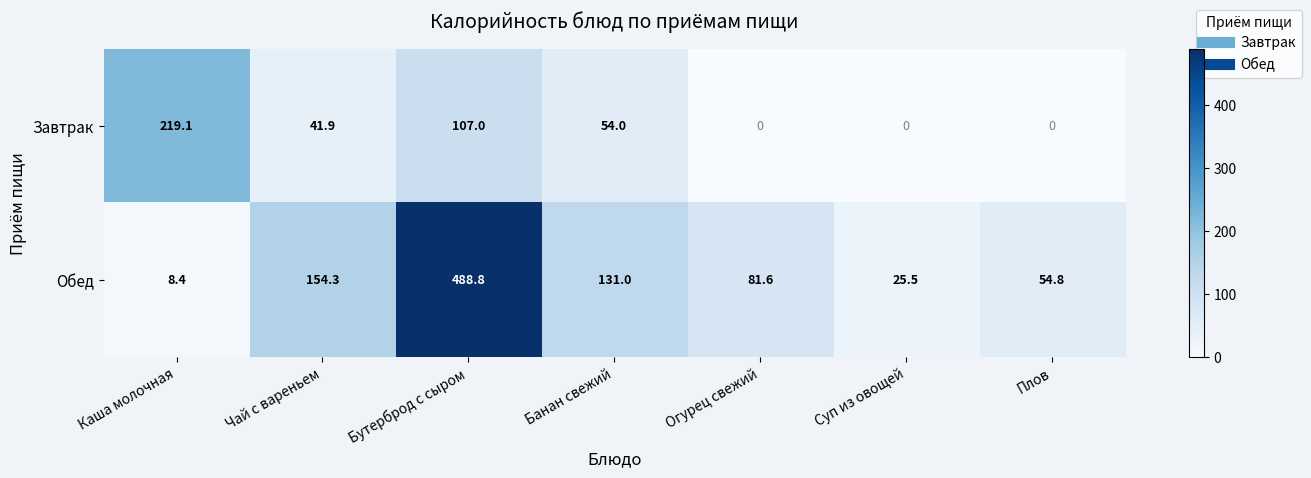

The Завтрак series shows 90.5 at Банан свежий. True or false?

False